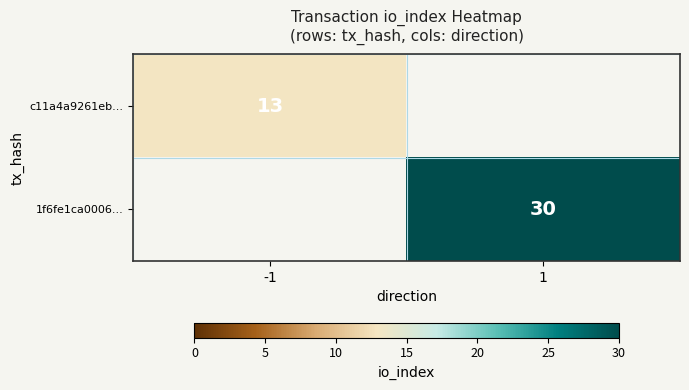

The value of c11a4a9261eb... at -1 is 13. True or false?

True